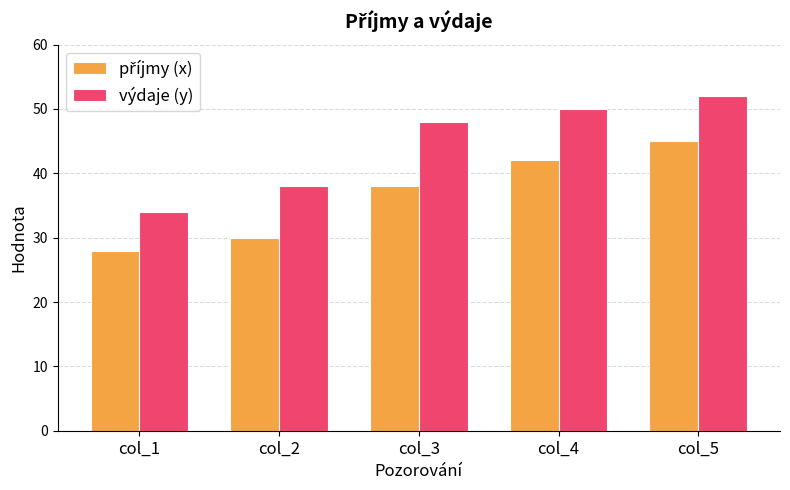

The value of výdaje (y) at col_5 is 52. True or false?

True